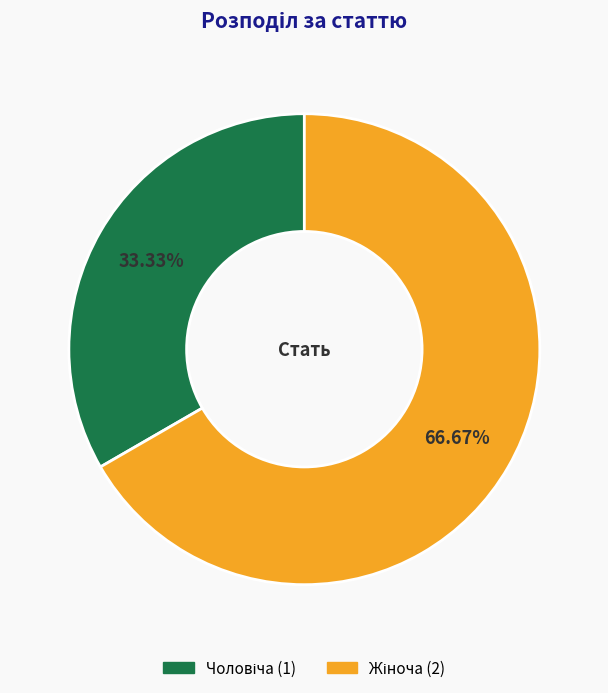

How many segments does this pie chart have?

2